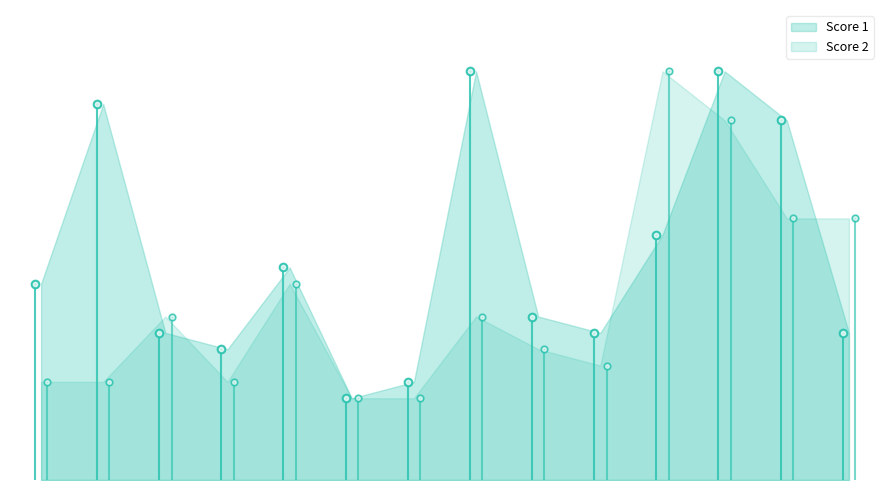

True or false: Score 1 has a value of 15 at 11.

True